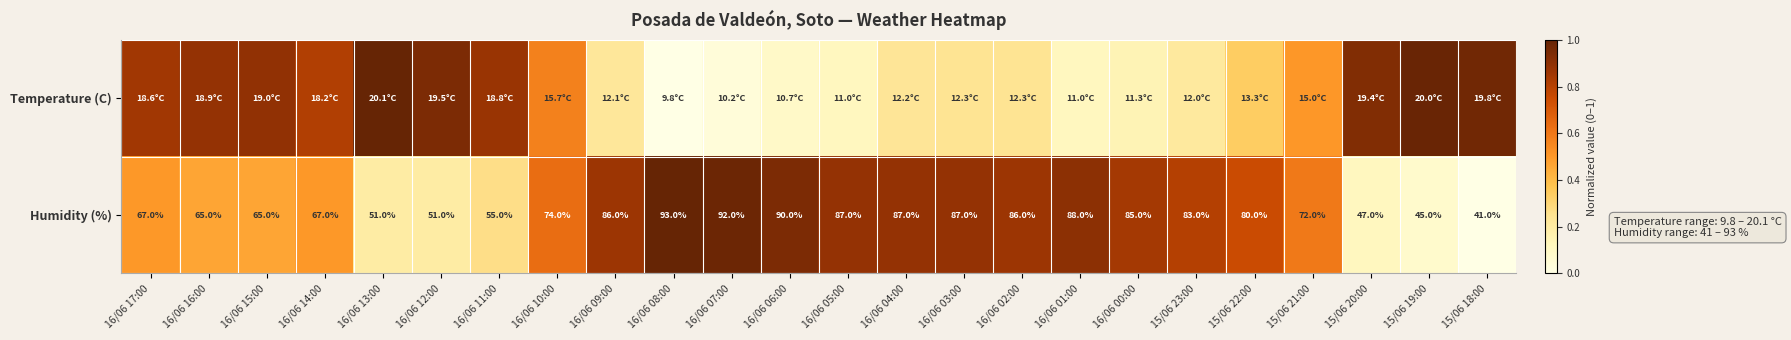

How many values in the Humidity (%) series are below 80?

12